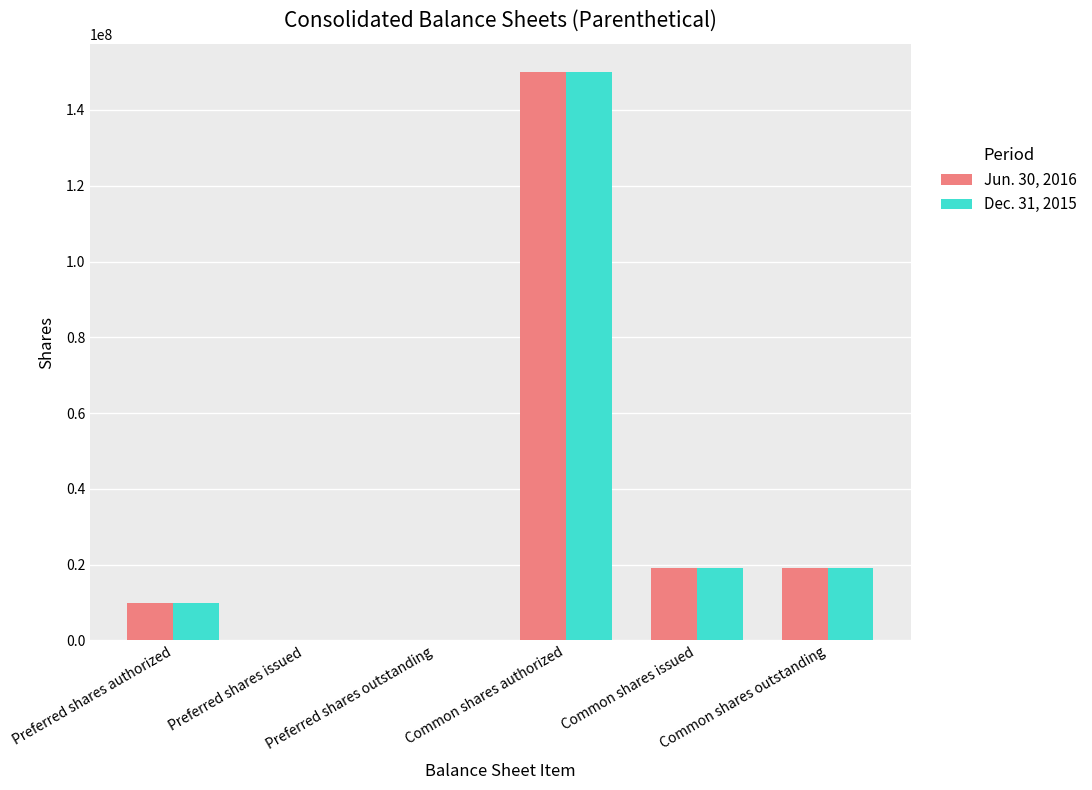

The Dec. 31, 2015 series shows 19149417 at Common shares outstanding. True or false?

True